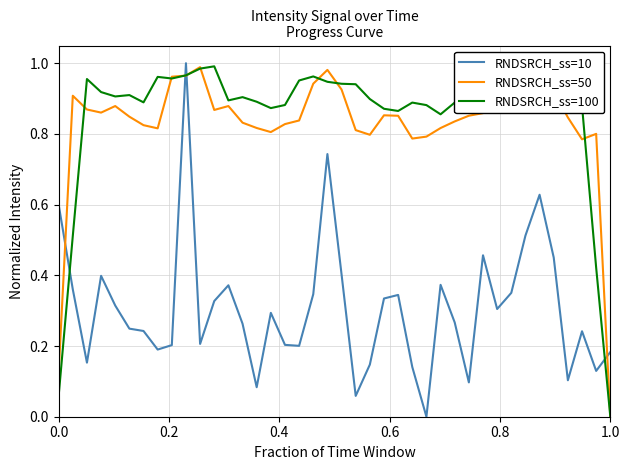

At how many categories does at least one series exceed 0?

40